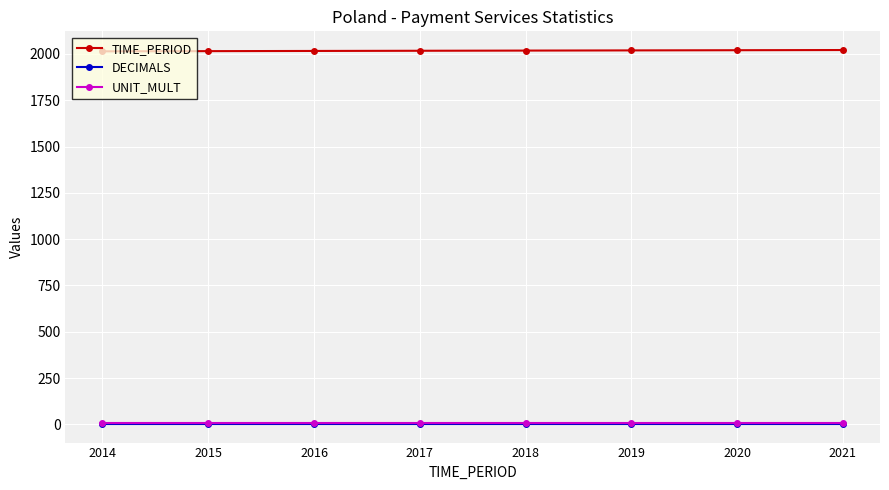

Which series has the largest total across all categories?

TIME_PERIOD